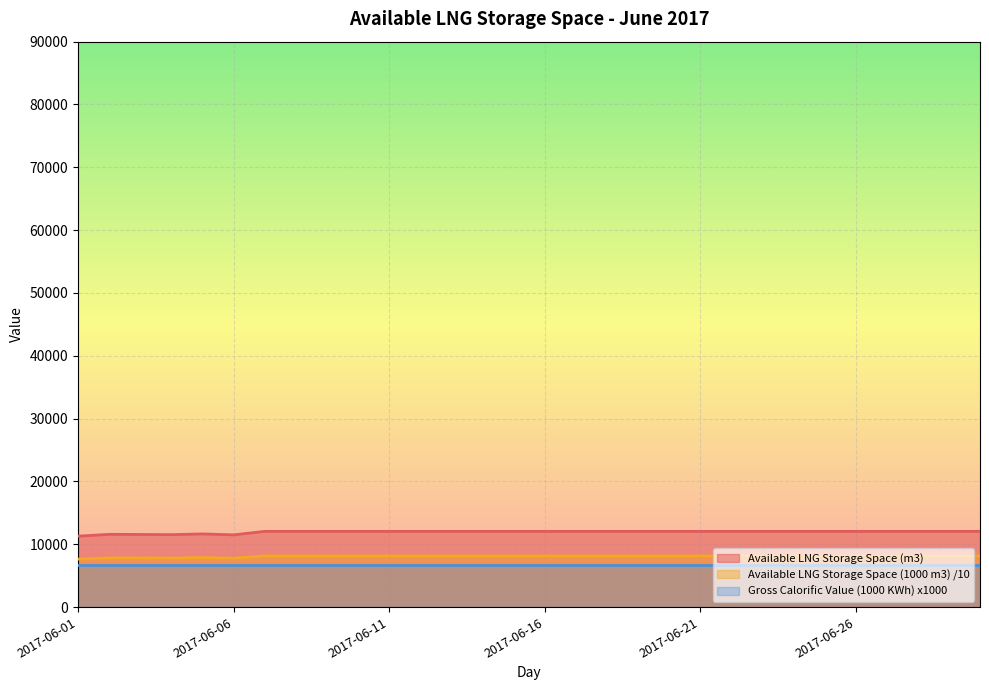

True or false: Available LNG Storage Space (1000 m3) and Available LNG Storage Space (m3) cross at least once.

False